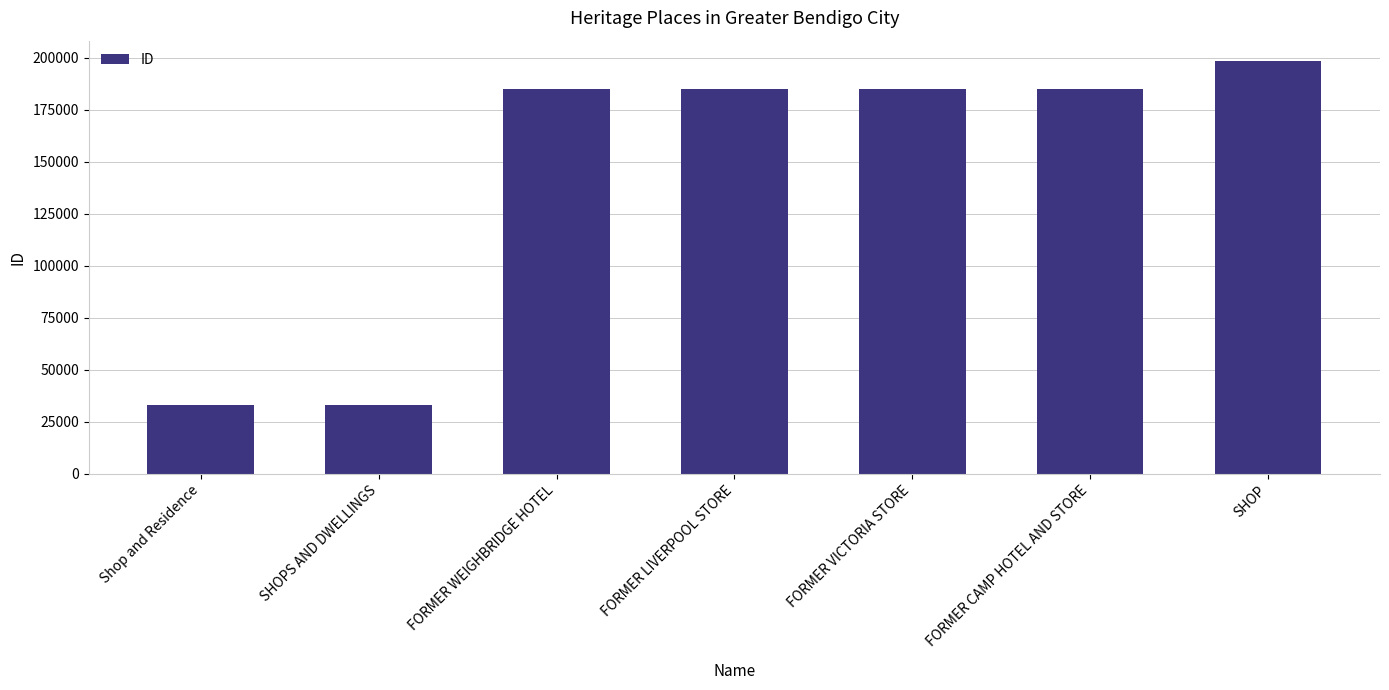

Is it true that the value at FORMER VICTORIA STORE is 184803?

True